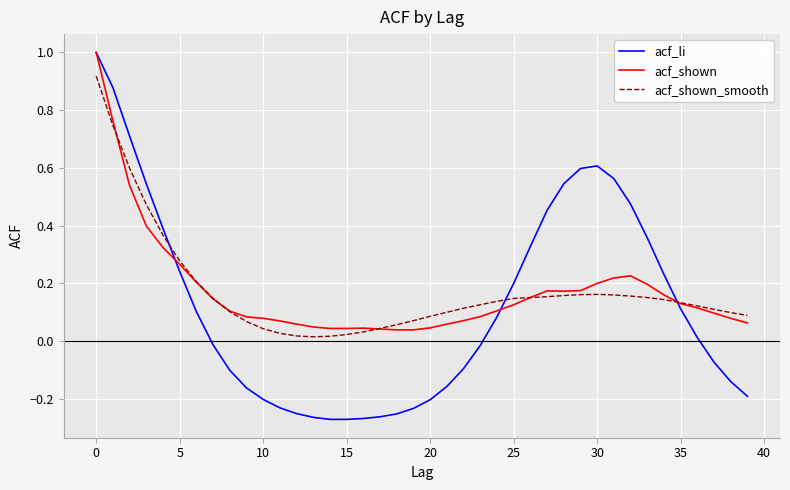

Which series has the widest spread of values?

acf_li